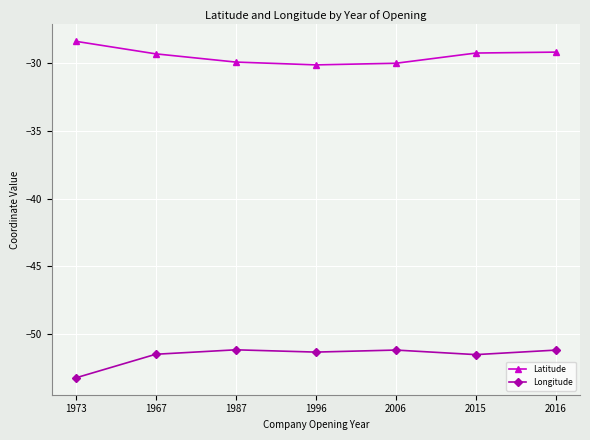

What is the label of the 6th point from the left?

2015